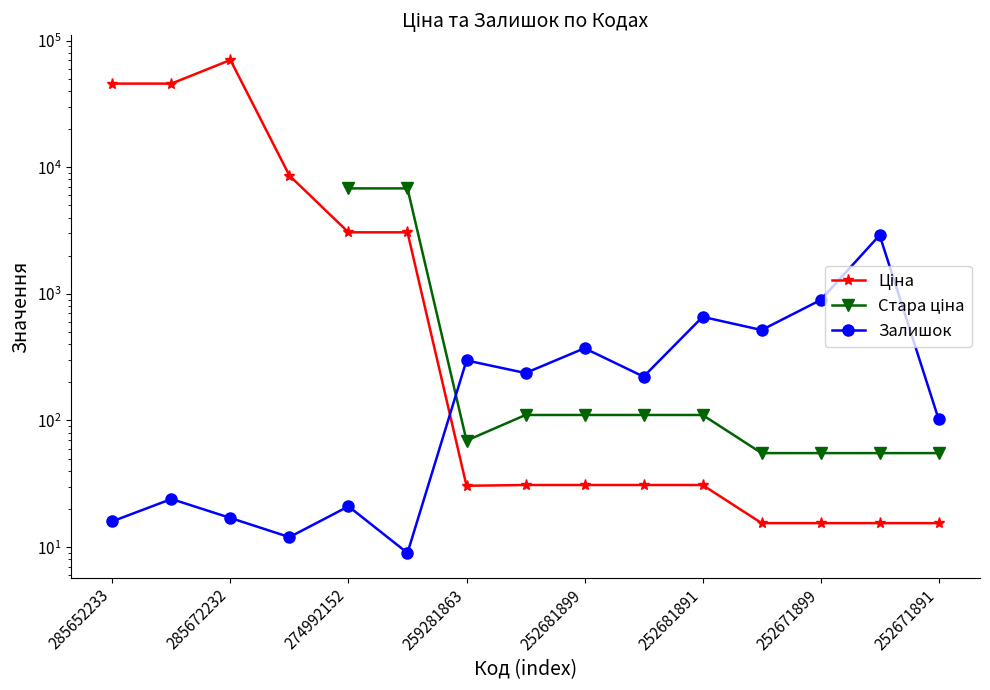

Is the value of Залишок at 252671899 greater than the value of Ціна at 252681899?

Yes